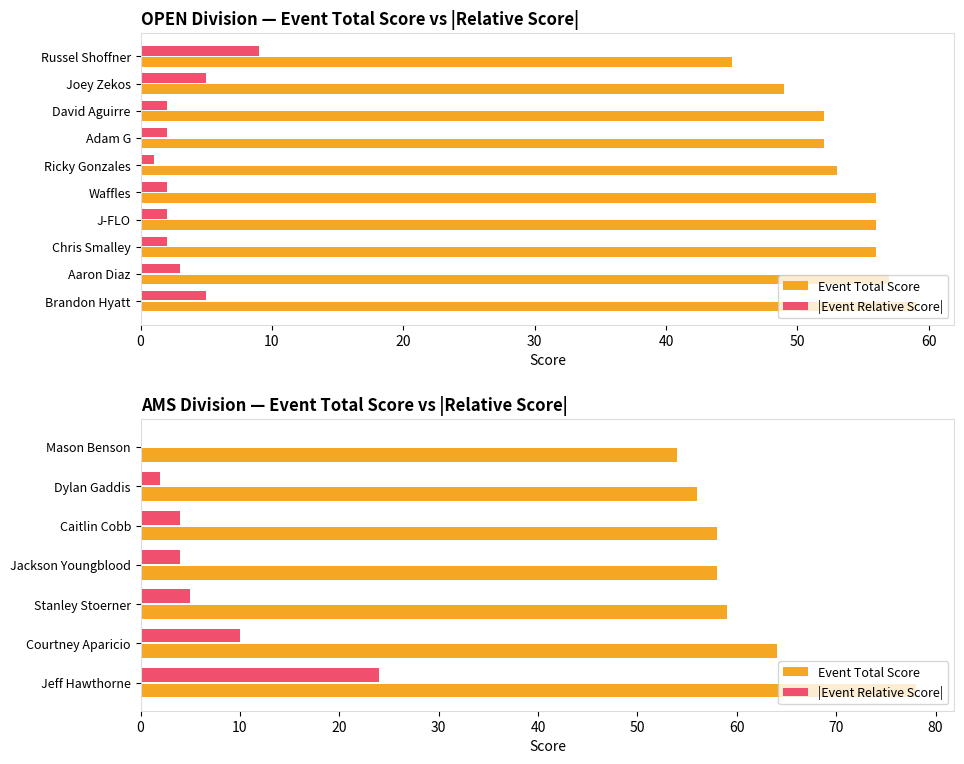

How many bars are there in each group?

2